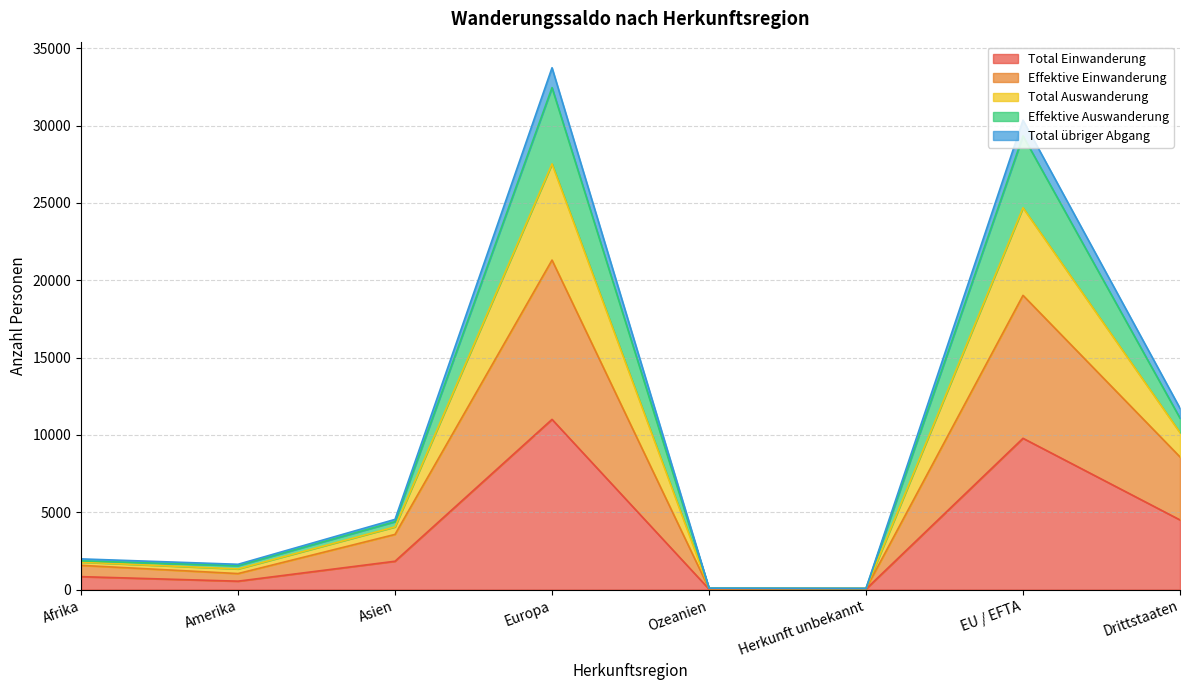

Where is Total Auswanderung nearest to the value 16266?

Drittstaaten